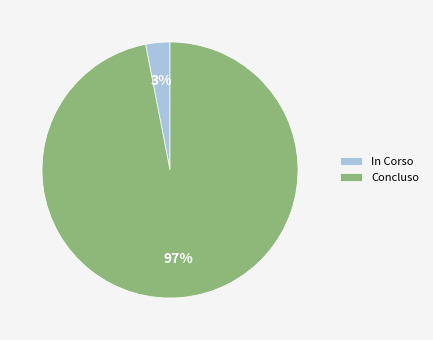

Do Concluso and In Corso together represent more than half of the pie?

Yes